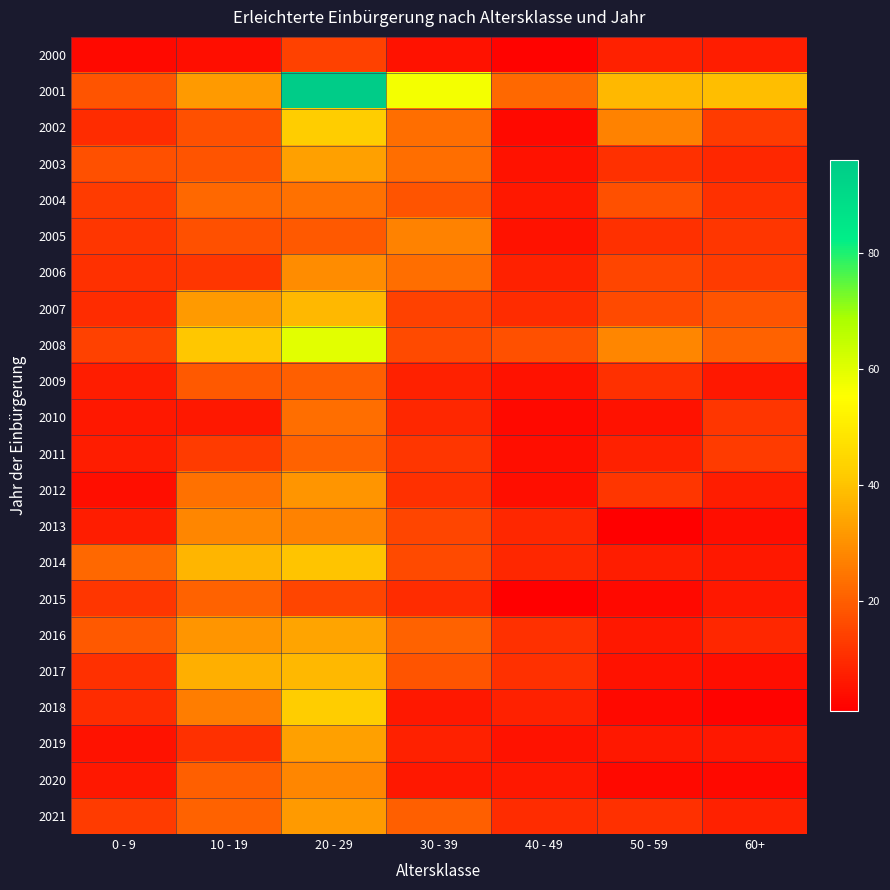

At which category is the sum across all series the highest?

20 - 29